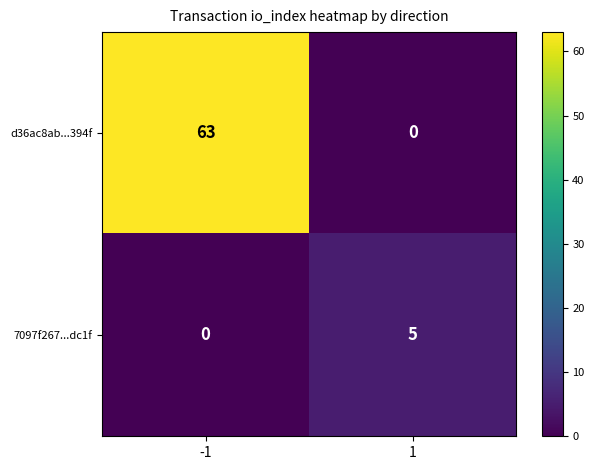

What is the spread (max minus min) of values at -1?

63